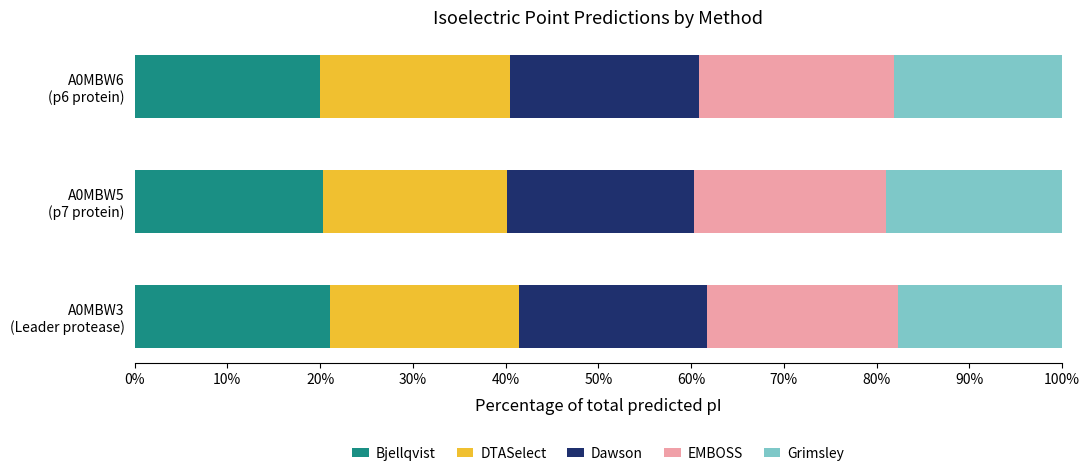

What is the minimum value for Bjellqvist?

20.0